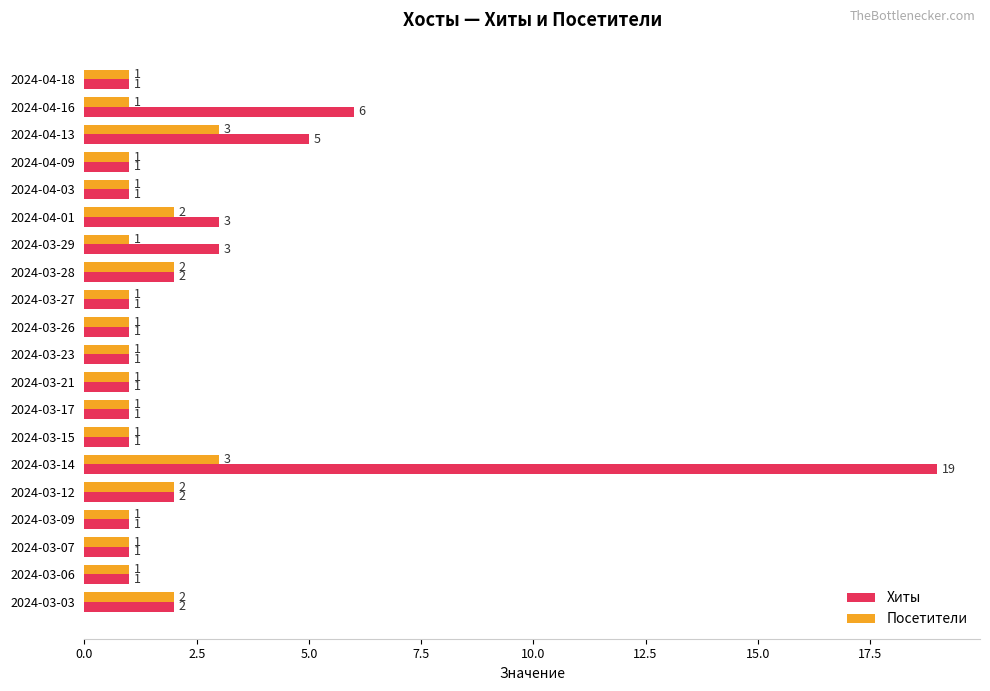

Read the Хиты value at 2024-04-16.

6